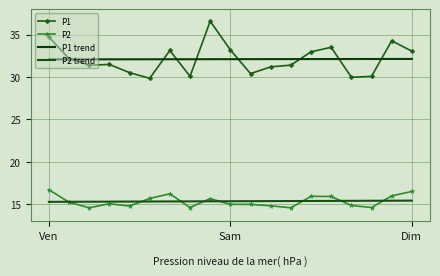

Where is P1 nearest to the value 33?

13